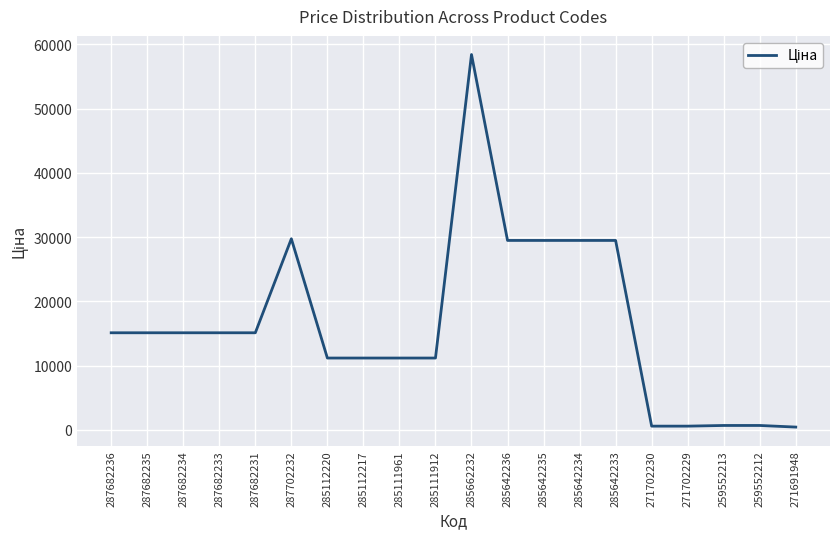

Approximately how many times larger is the value at 287682234 compared to 287682233?

1.0